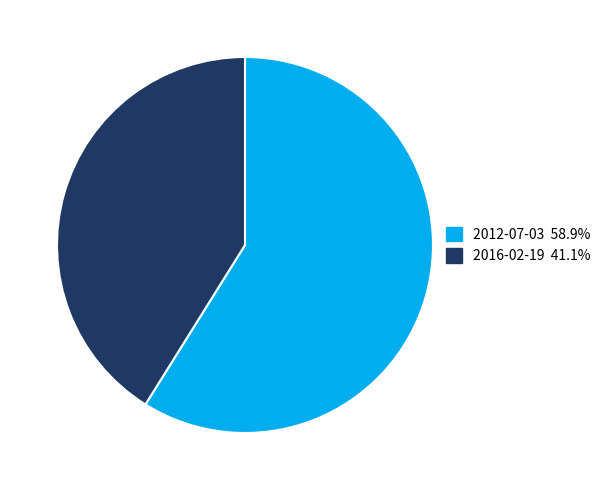

Approximately how many times larger is the value at 2012-07-03 compared to 2016-02-19?

1.4